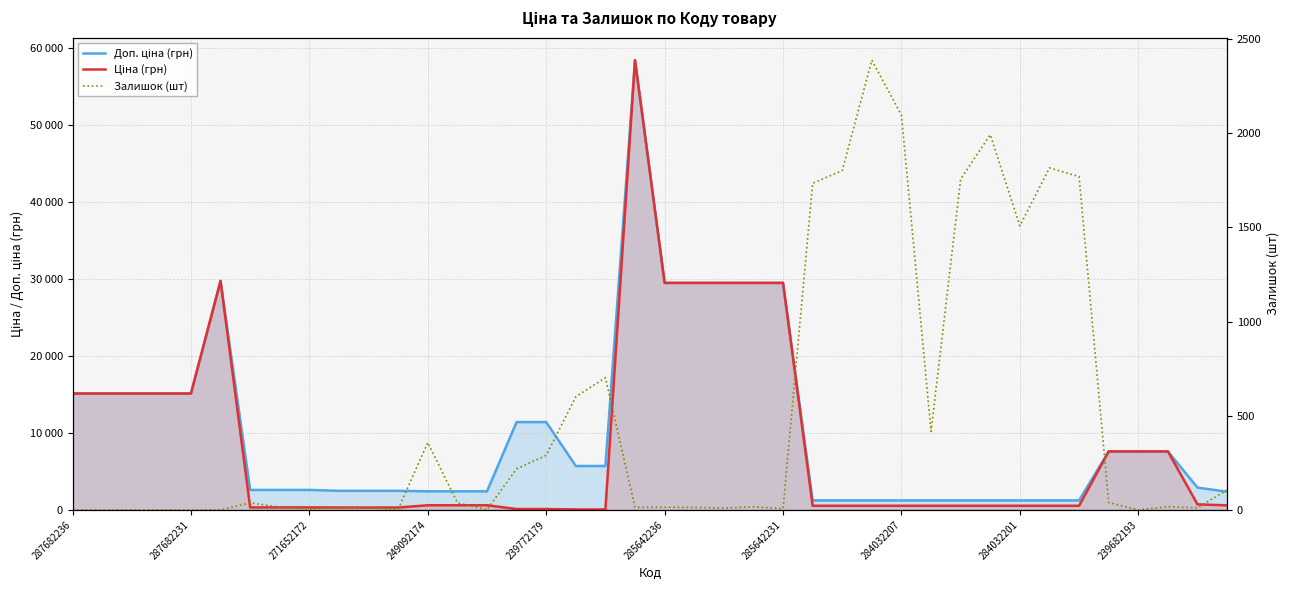

What is the label of the 29th point from the right?

11